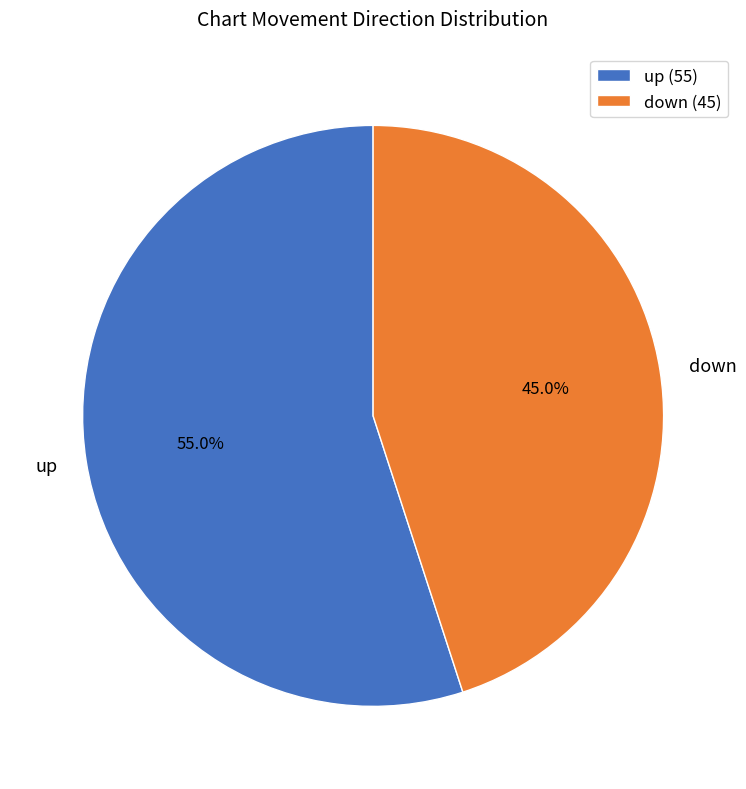

What is the ratio of the value at down to the value at up?

0.8